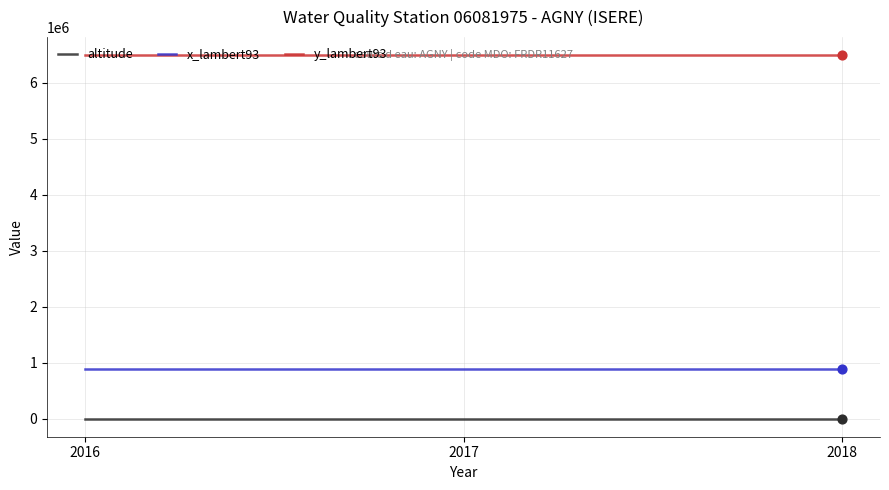

Is the value of y_lambert93 at 2018 greater than the value of x_lambert93 at 2018?

Yes